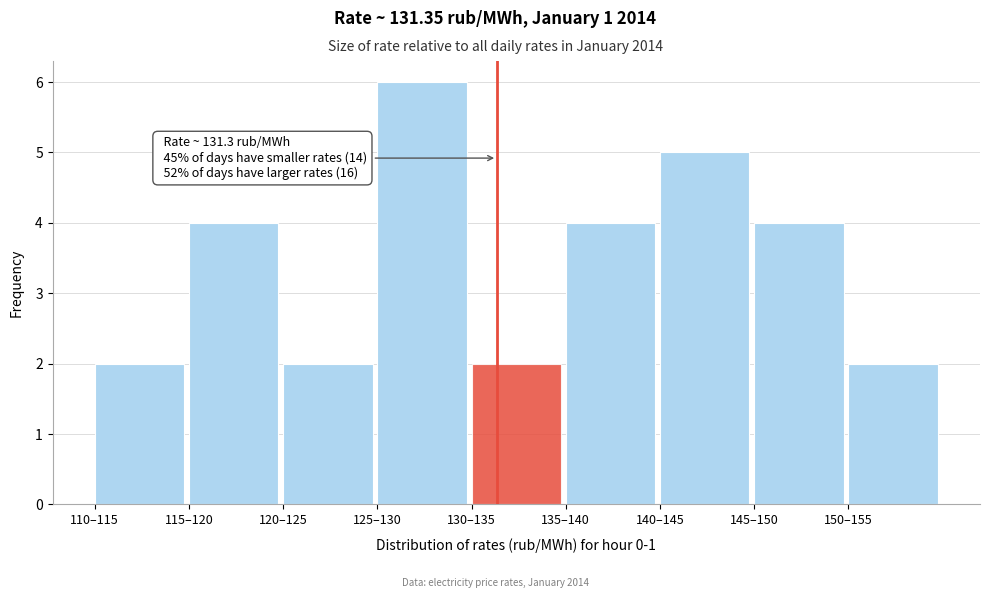

Reading left to right, transcribe all the data shown in this chart.

2	4	2	6	2	4	5	4	2